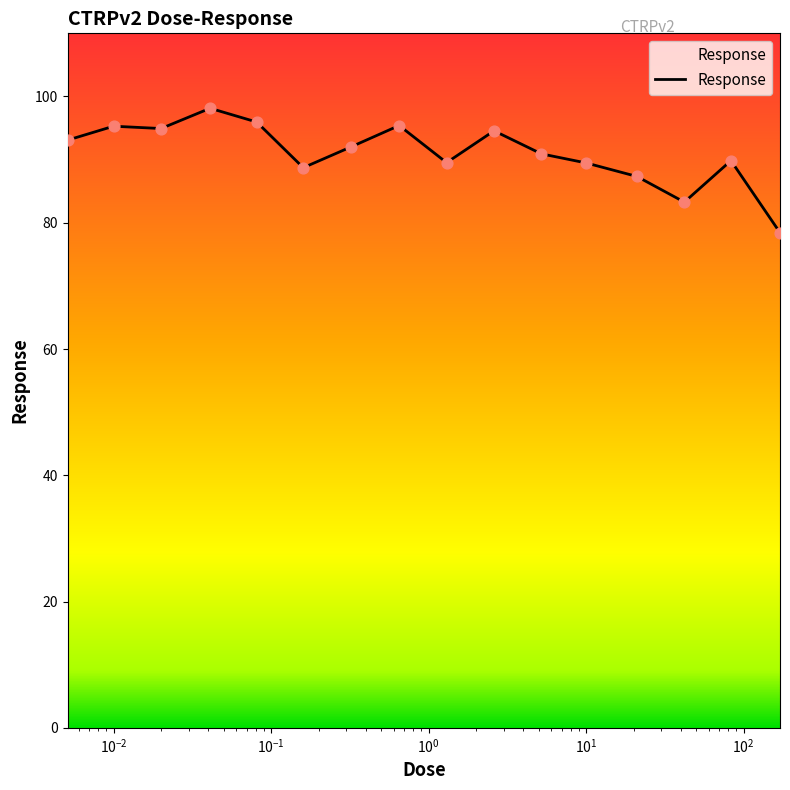

What is the minimum value shown in the chart?

78.4